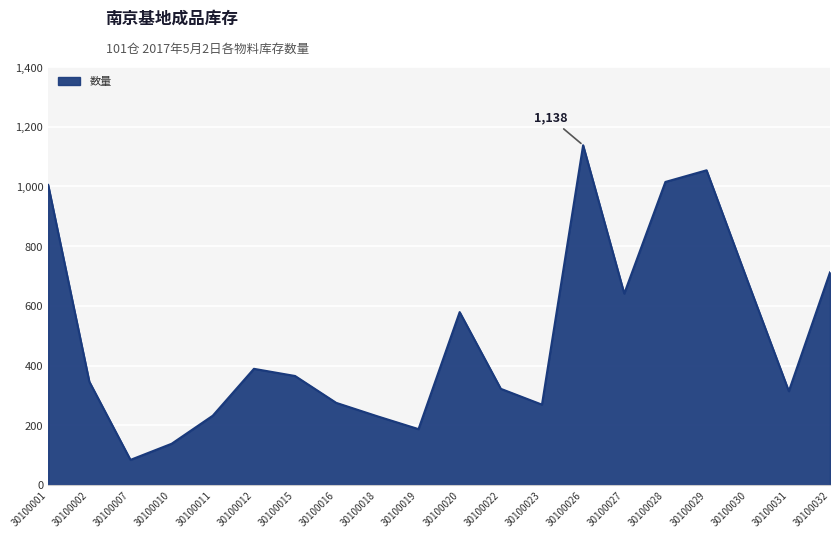

At which category does the chart reach its minimum across all series?

30100007